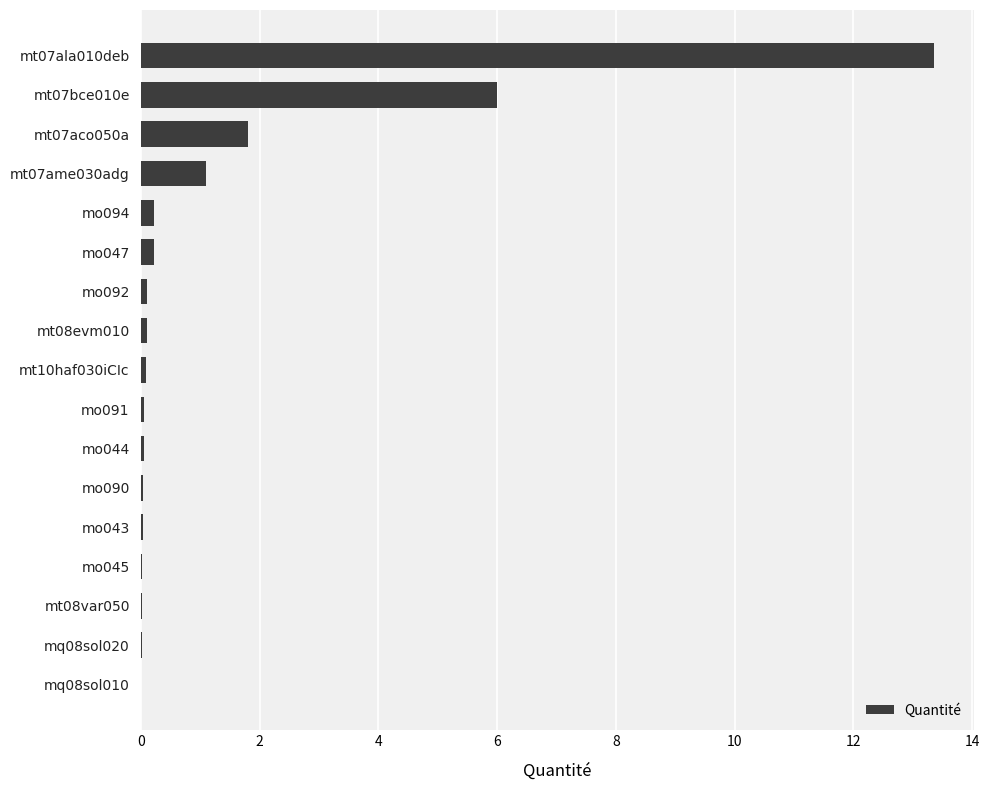

What is the sum of all values?

23.2